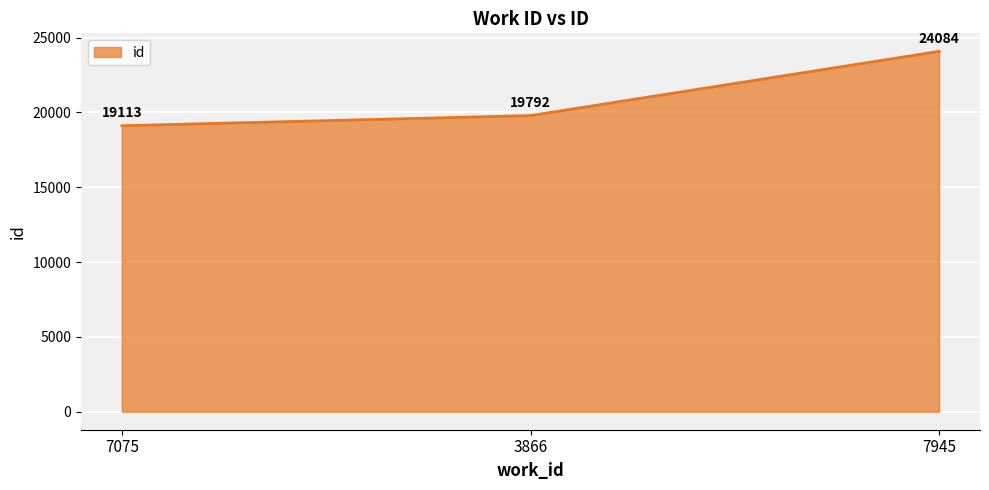

Approximately how many times larger is the value at 3866 compared to 7945?

0.8